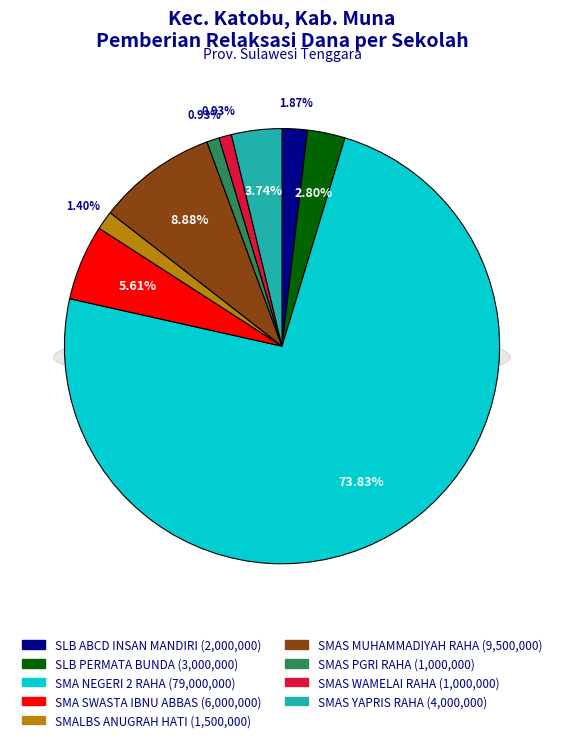

To the nearest percent, what is the difference between the largest and smallest slice percentages?

73%